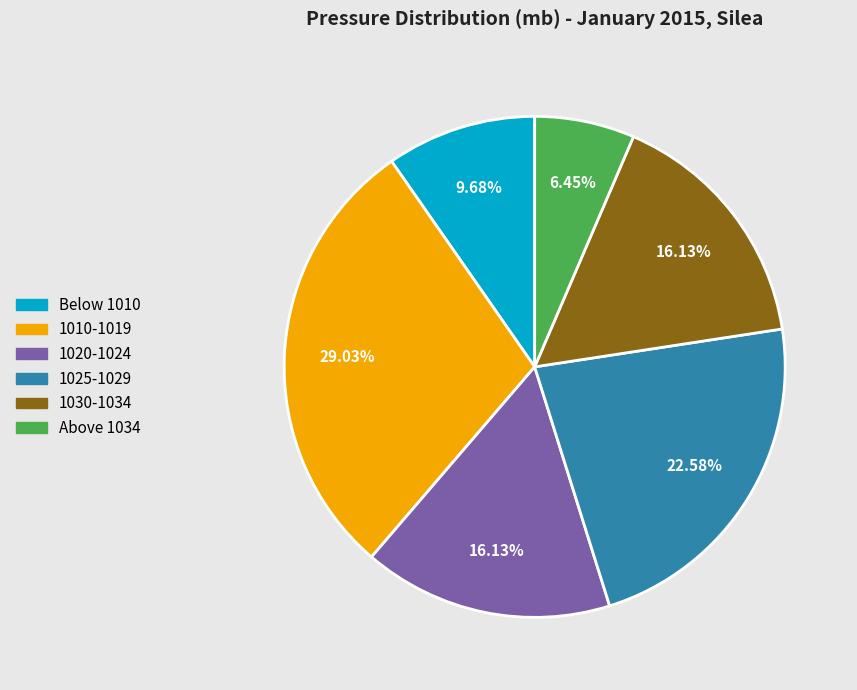

Does any single category account for the majority?

No